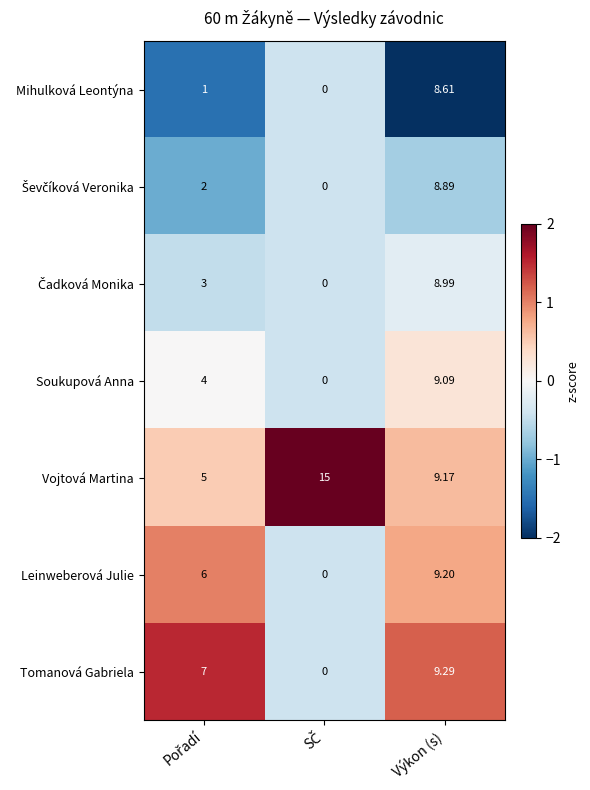

Which series has the widest spread of values?

Vojtová Martina